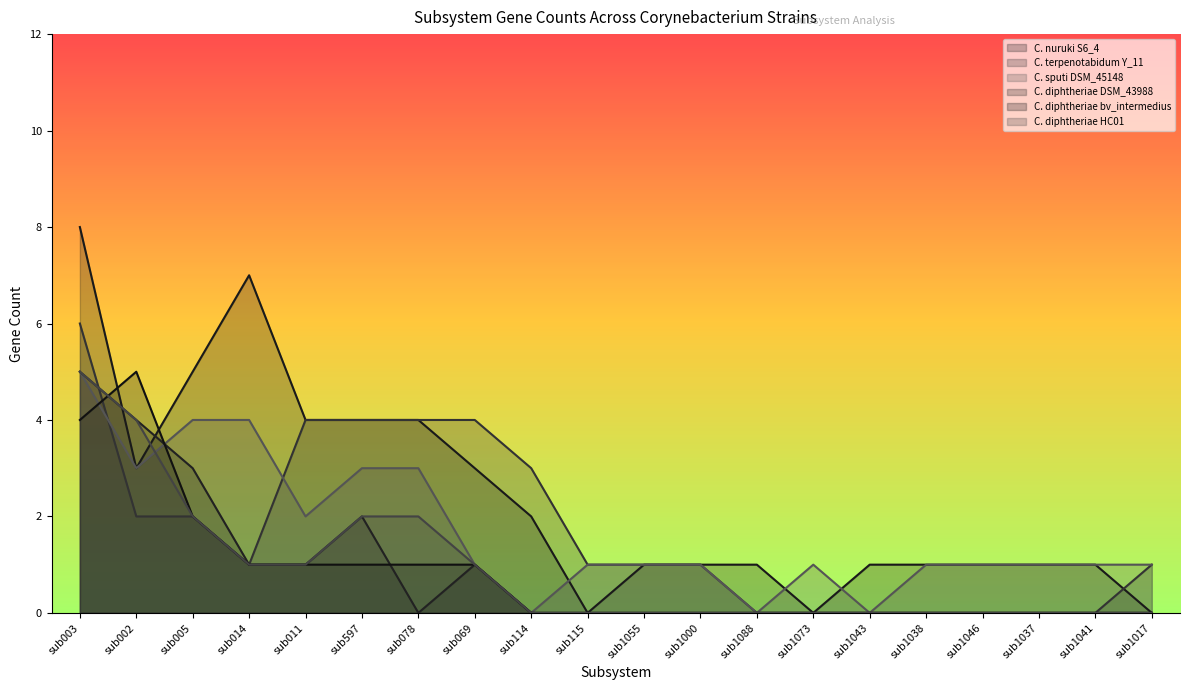

How many categories are shown in the chart?

20